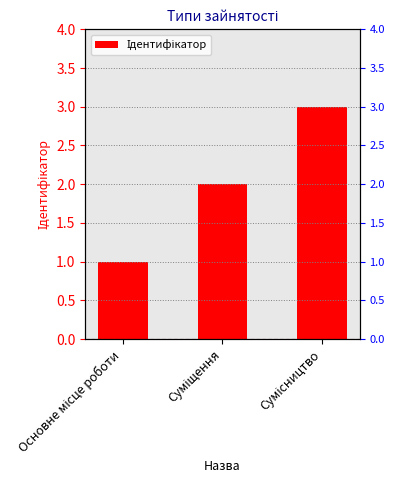

What is the change in value from Основне місце роботи to Сумісництво?

+2